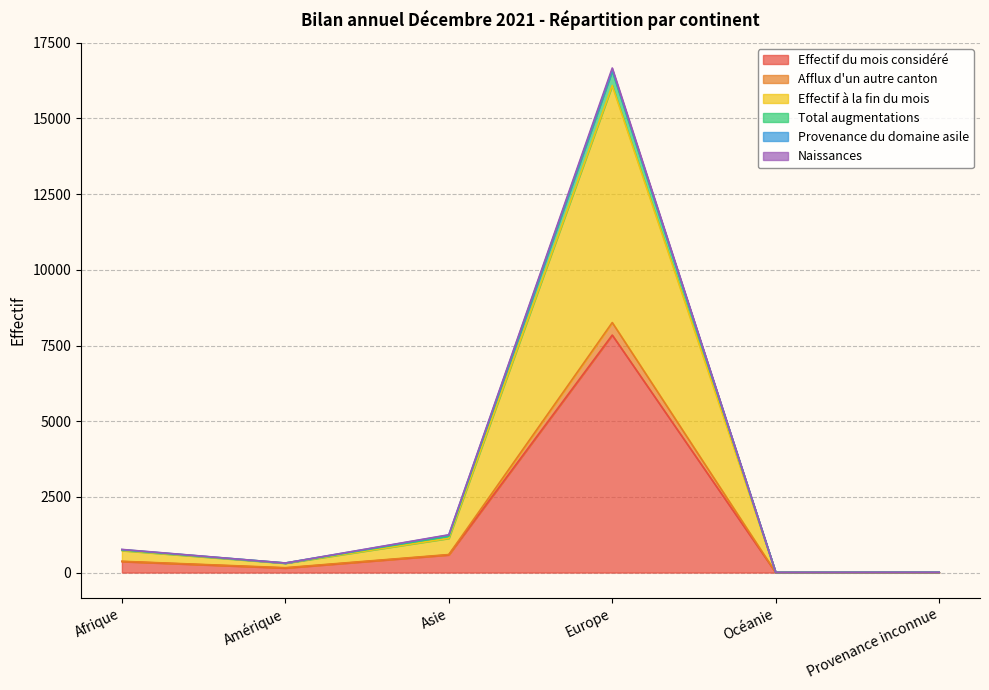

What is the maximum value for Effectif du mois considéré?

7845